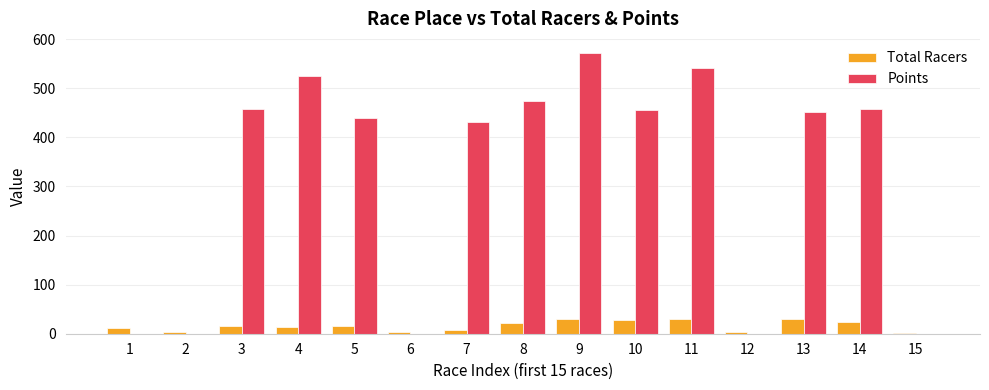

At which label does Points first exceed 451?

3